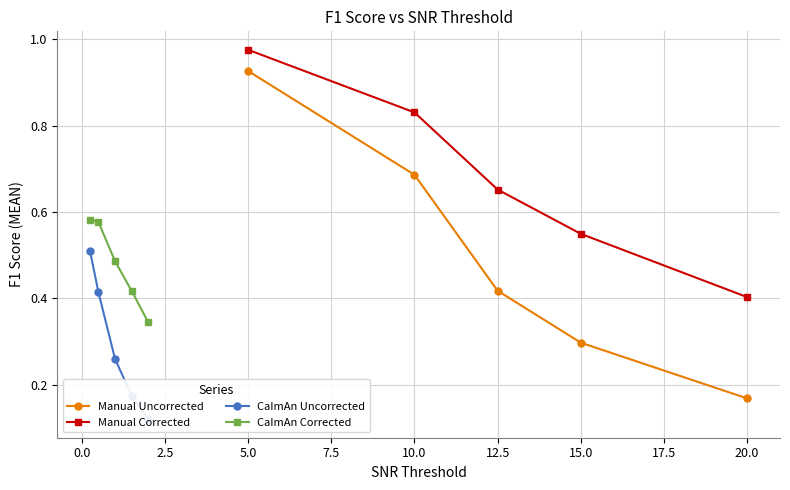

True or false: CaImAn Uncorrected has more than 0 points higher than both neighbors.

False